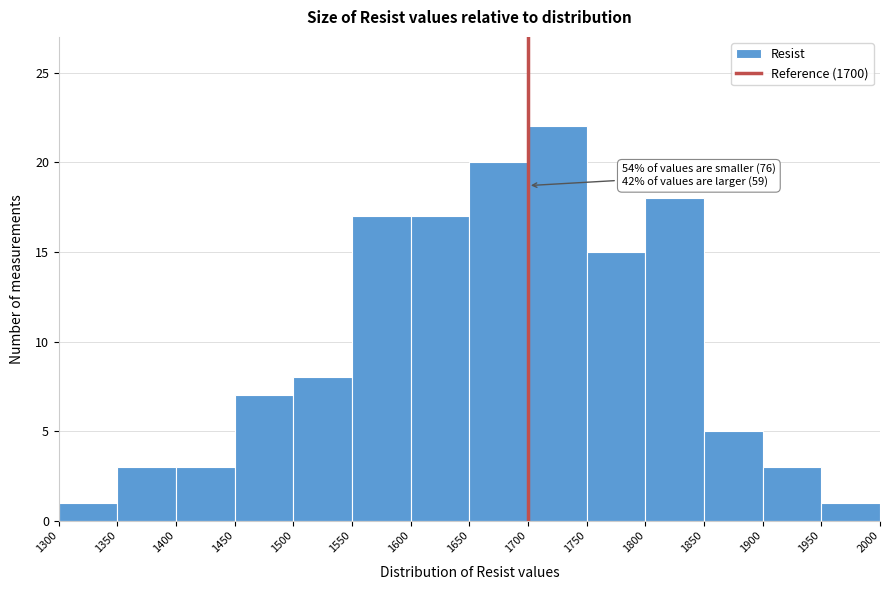

Which range on the x-axis has the tallest bar?

1700 to 1750